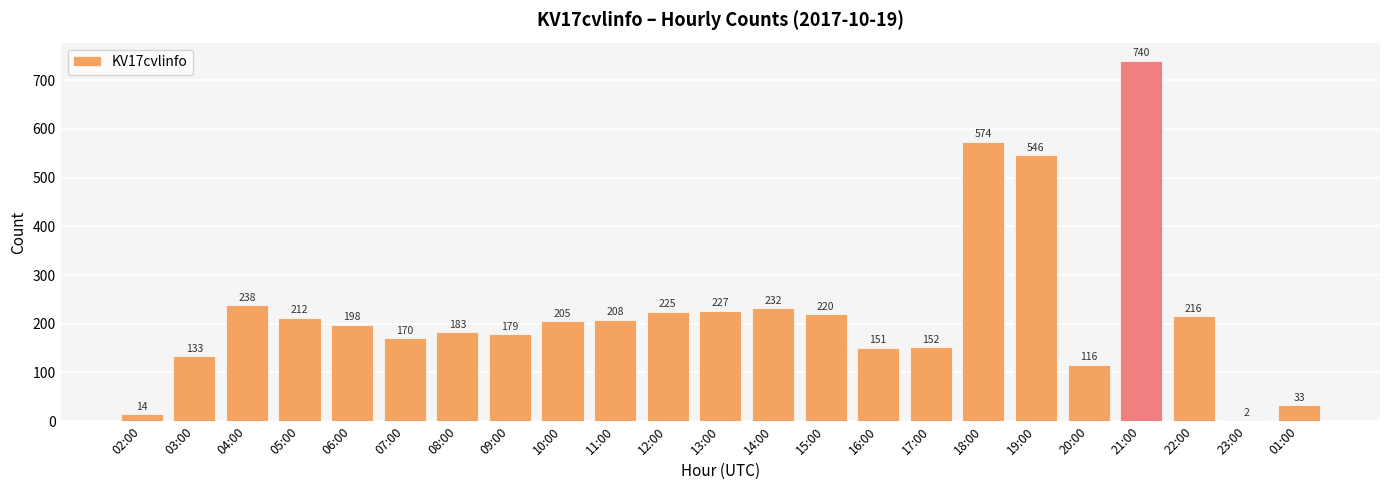

At which label does the data first exceed 205?

04:00